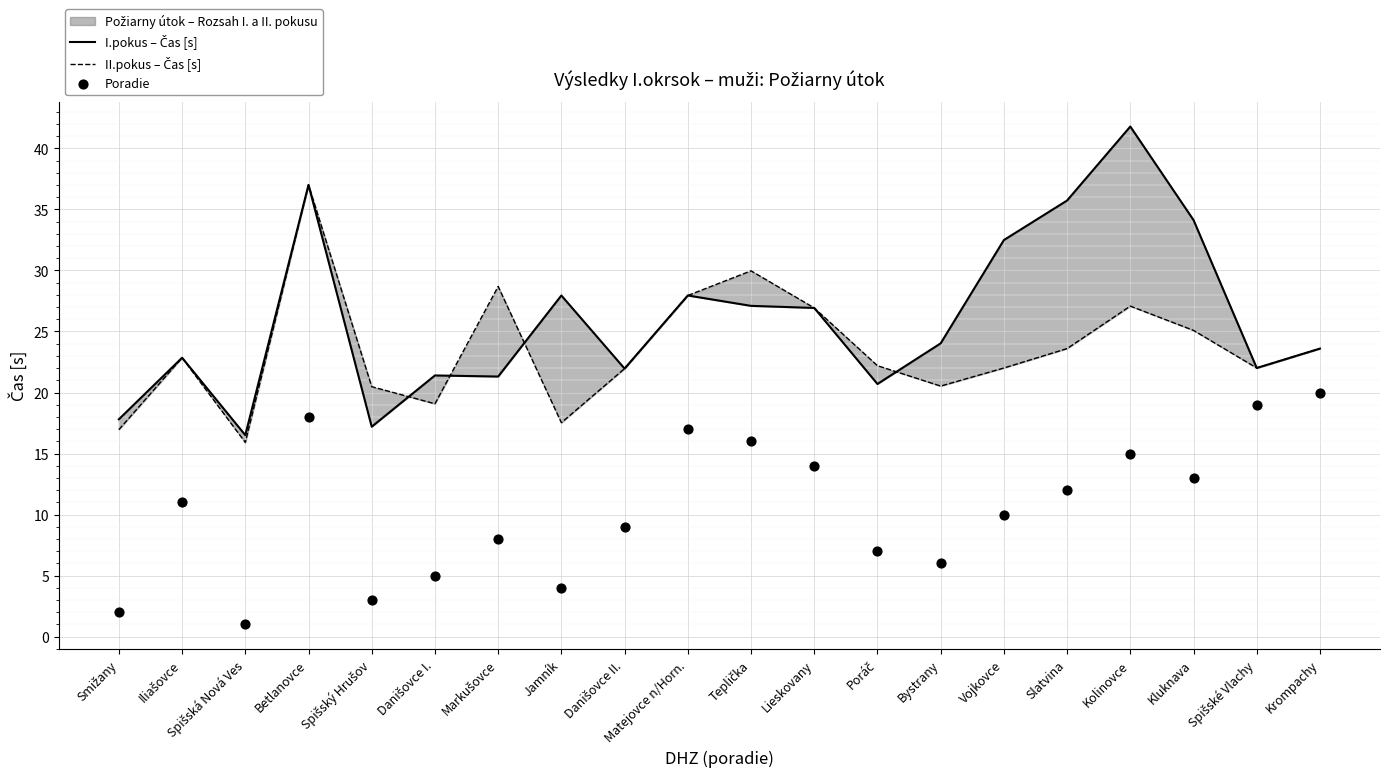

What are all the series names shown in the legend?

I.pokus – Čas [s], II.pokus – Čas [s], Poradie